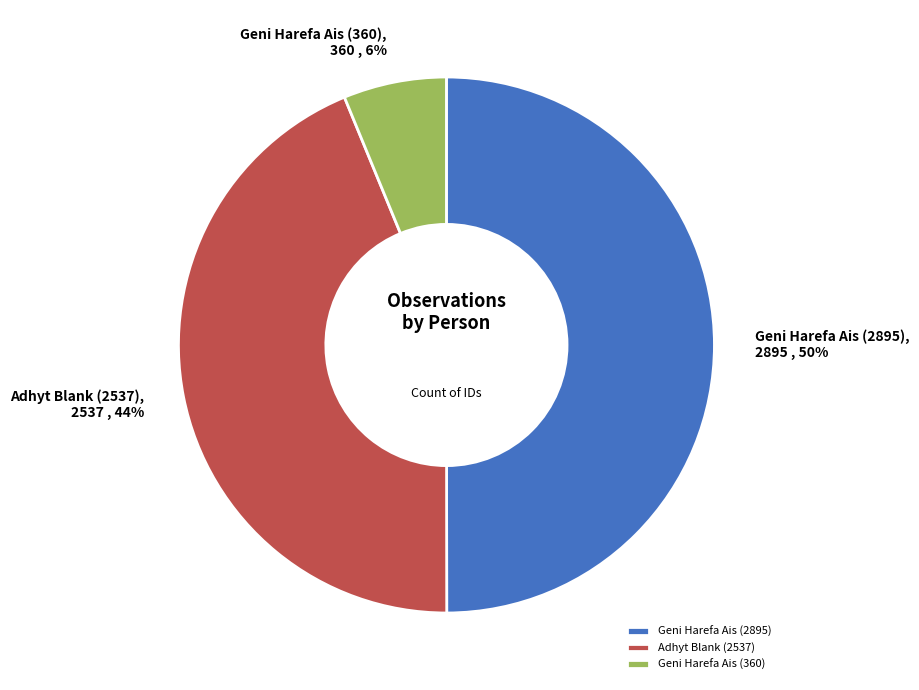

True or false: Geni Harefa Ais (2895) accounts for 50% of the total.

True